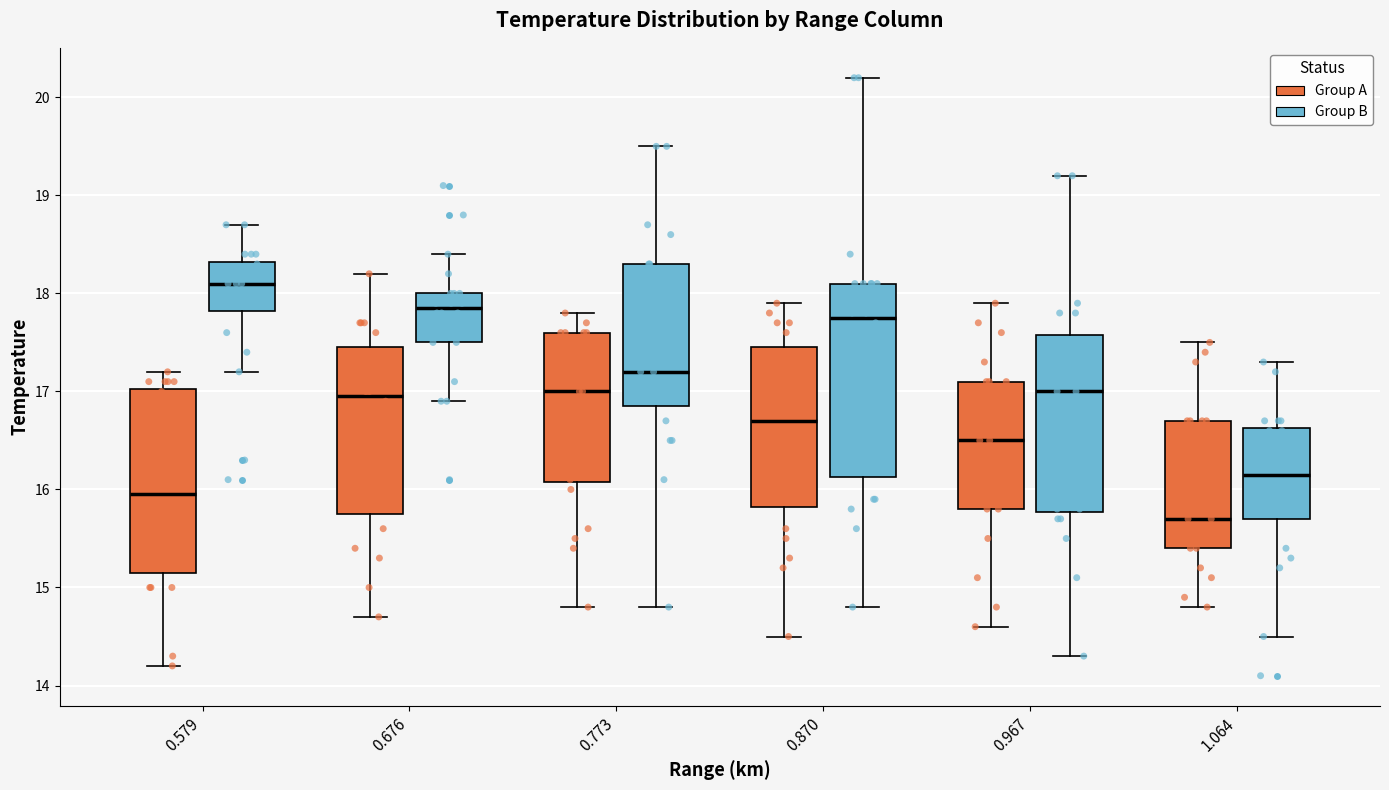

Where does the lower whisker of the box for 0.967 (Group B) end on the y-axis? The values are not printed on the chart, so give them approximately, as read against the axis.

14.3